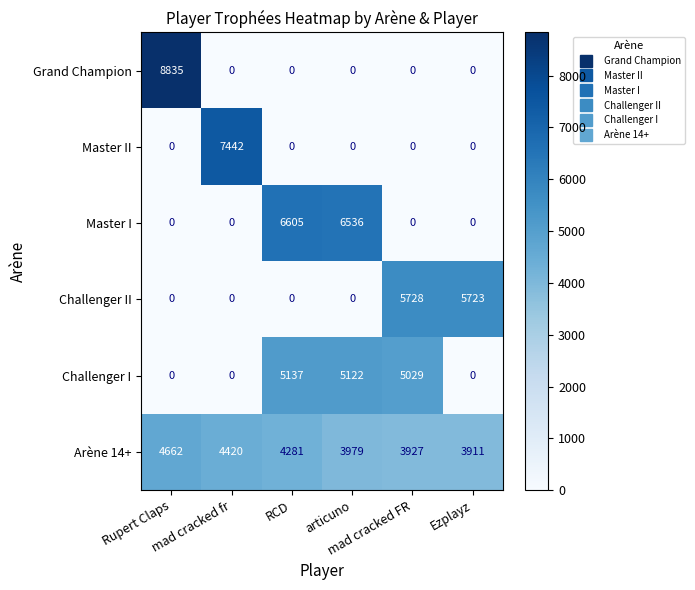

What is the greatest value displayed?

8835